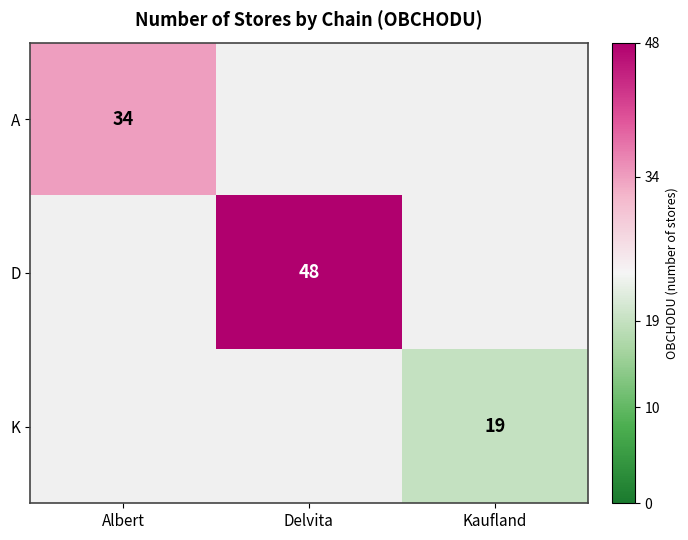

The value of A at Albert is 23. True or false?

False